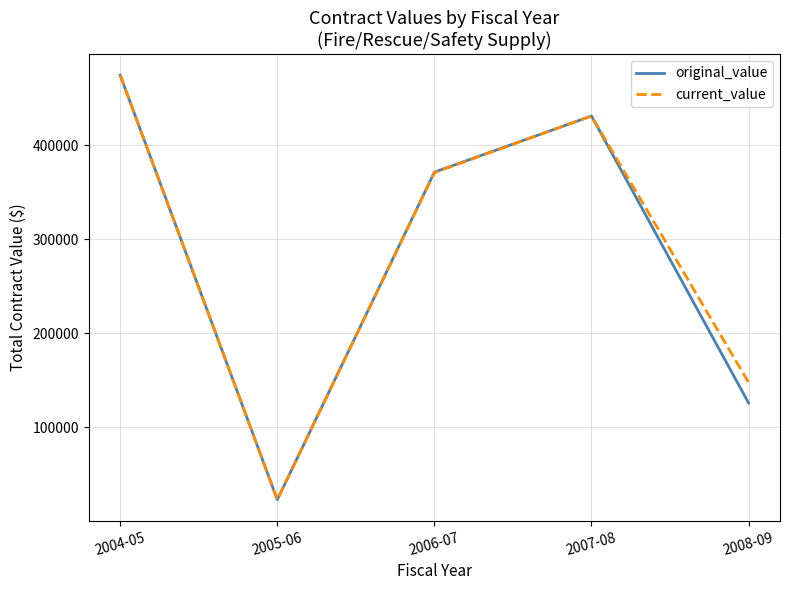

How many interior local peaks does the current_value series have?

1